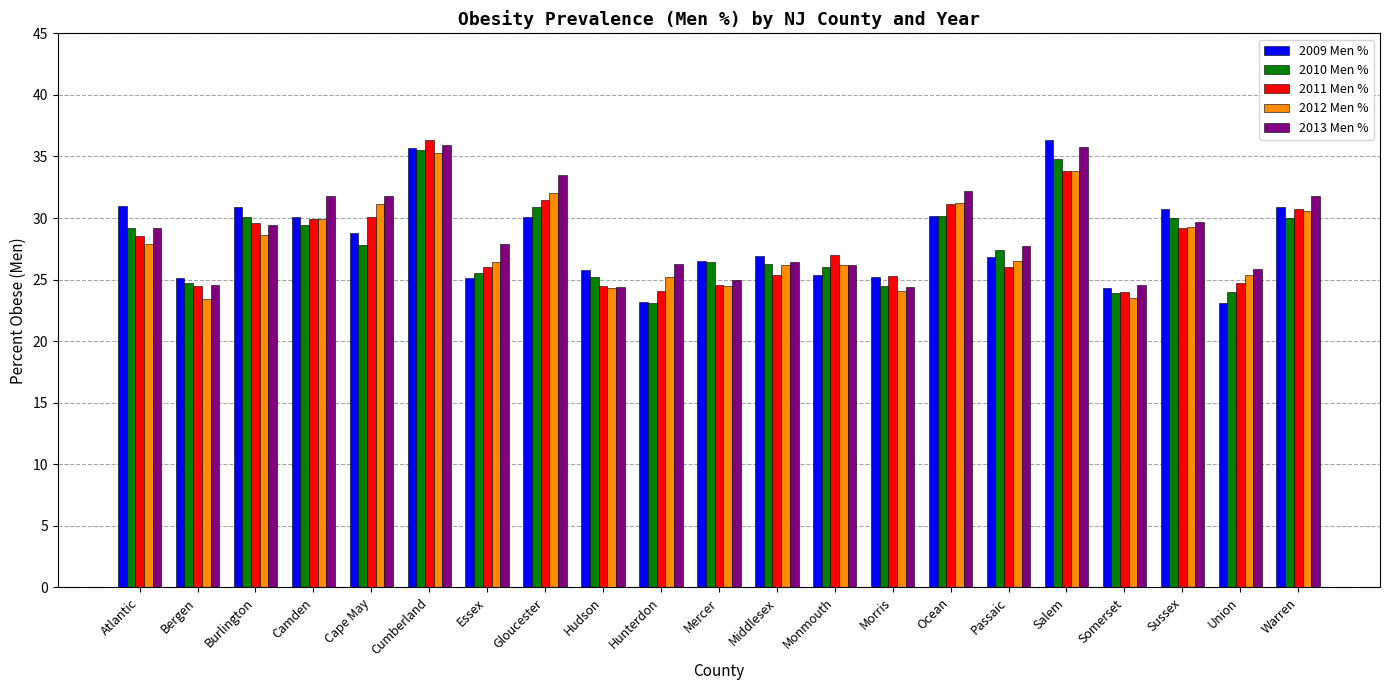

At how many categories does at least one series exceed 36?

2